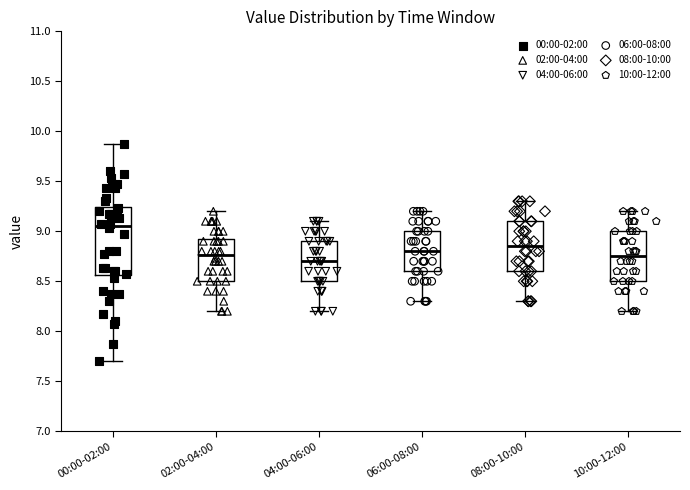

Reading left to right, read every box against the y-axis: the position of its median line, the range the box covers, and the ends of its whiskers. The values are not printed on the chart, so give them approximately, as read against the axis.

00:00-02:00: median 9.05, box 8.55 to 9.25, whiskers 7.70 to 9.85
02:00-04:00: median 8.75, box 8.50 to 8.95, whiskers 8.20 to 9.20
04:00-06:00: median 8.70, box 8.50 to 8.90, whiskers 8.20 to 9.10
06:00-08:00: median 8.80, box 8.60 to 9.00, whiskers 8.30 to 9.20
08:00-10:00: median 8.85, box 8.60 to 9.10, whiskers 8.30 to 9.30
10:00-12:00: median 8.75, box 8.50 to 9.00, whiskers 8.20 to 9.20